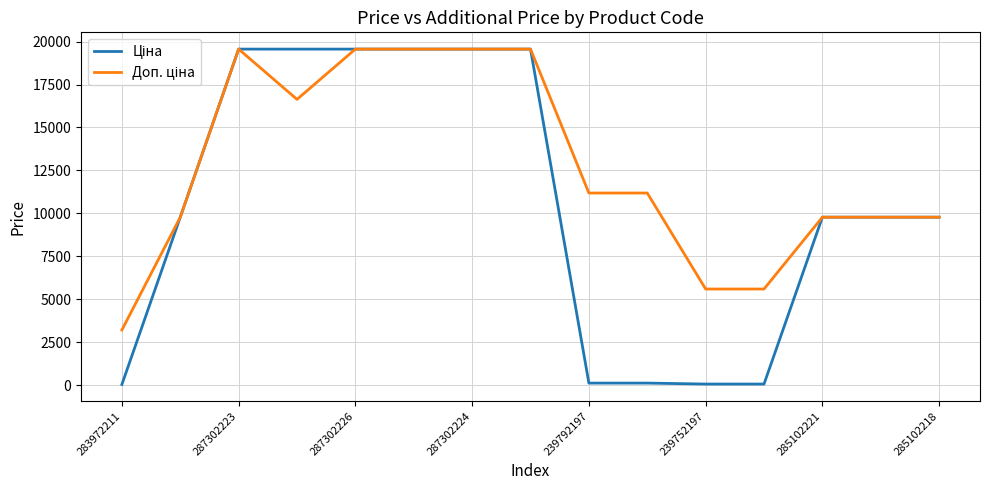

What is the greatest value displayed?

19564.9